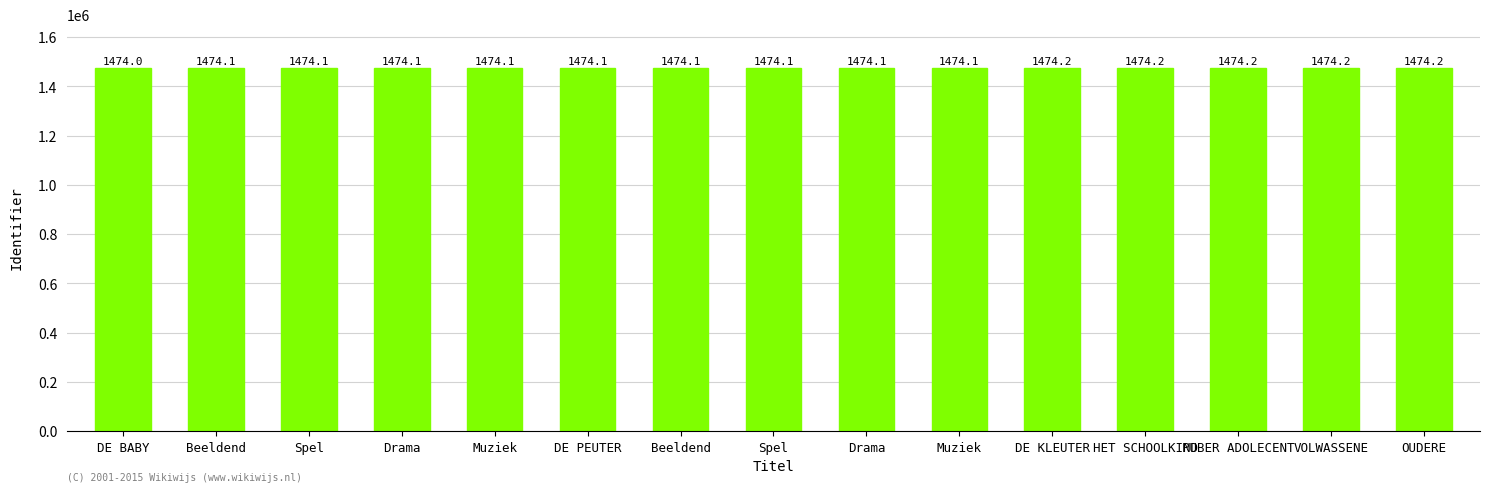

Which category has the lowest value across all series?

DE BABY